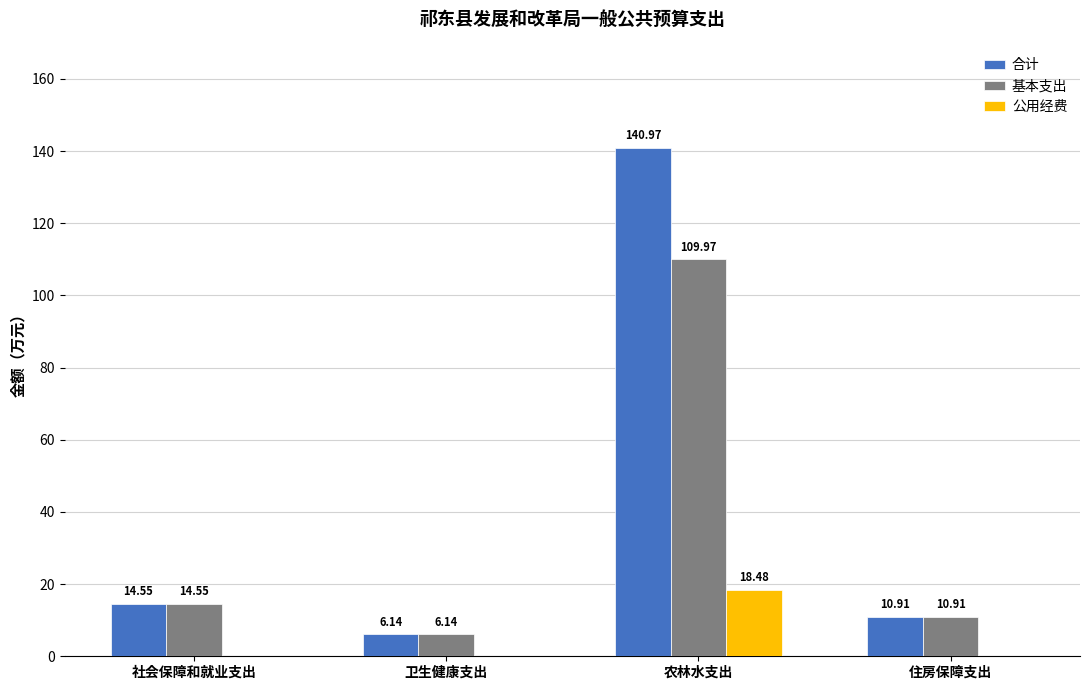

At which category is the sum across all series the highest?

农林水支出